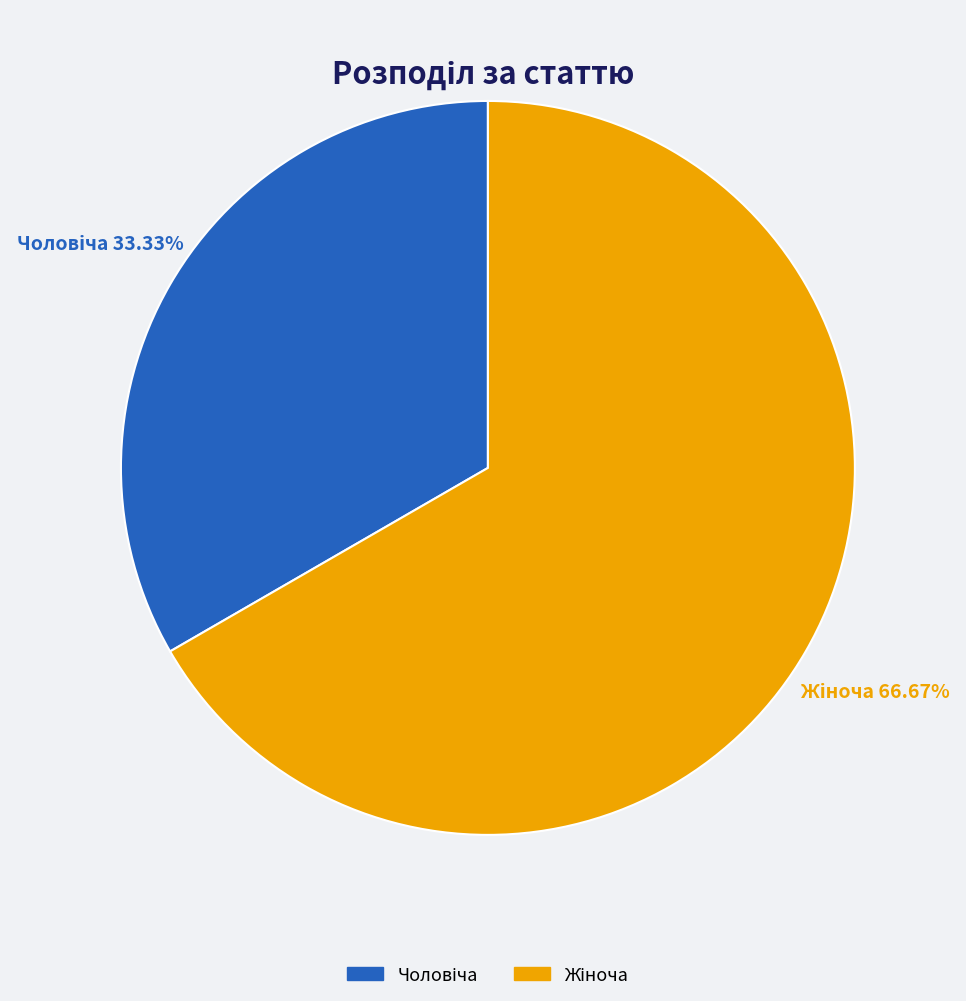

How many slices are in this pie chart?

2